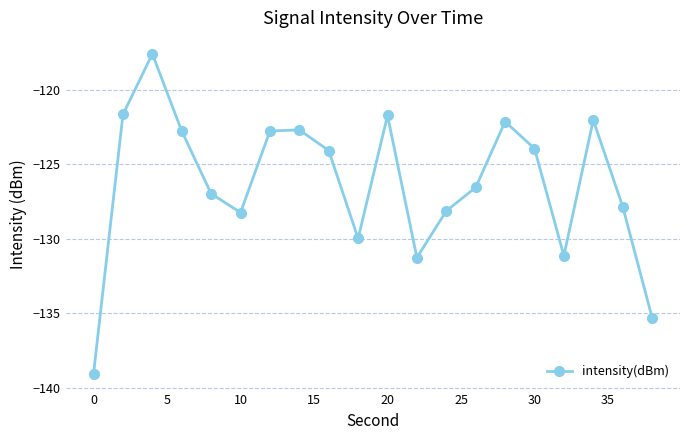

How many points are lower than both their immediate neighbors (excluding endpoints)?

4